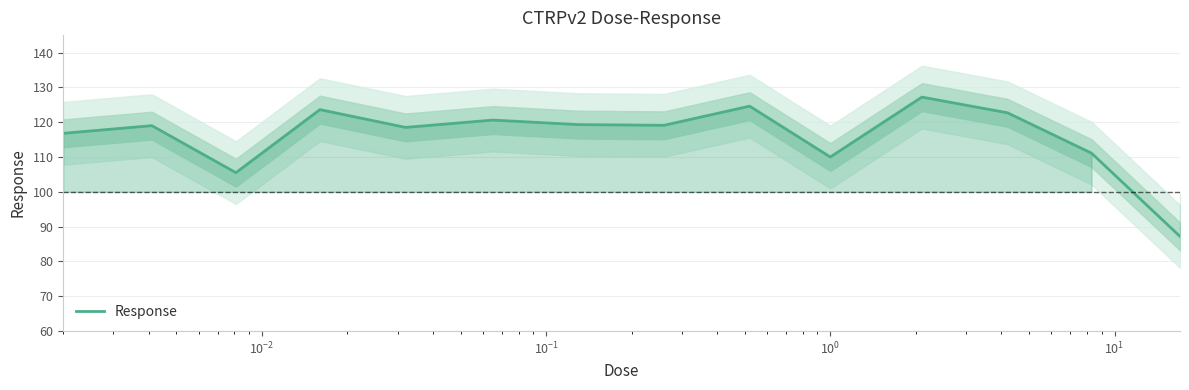

What is the highest value of the Response series?

127.2